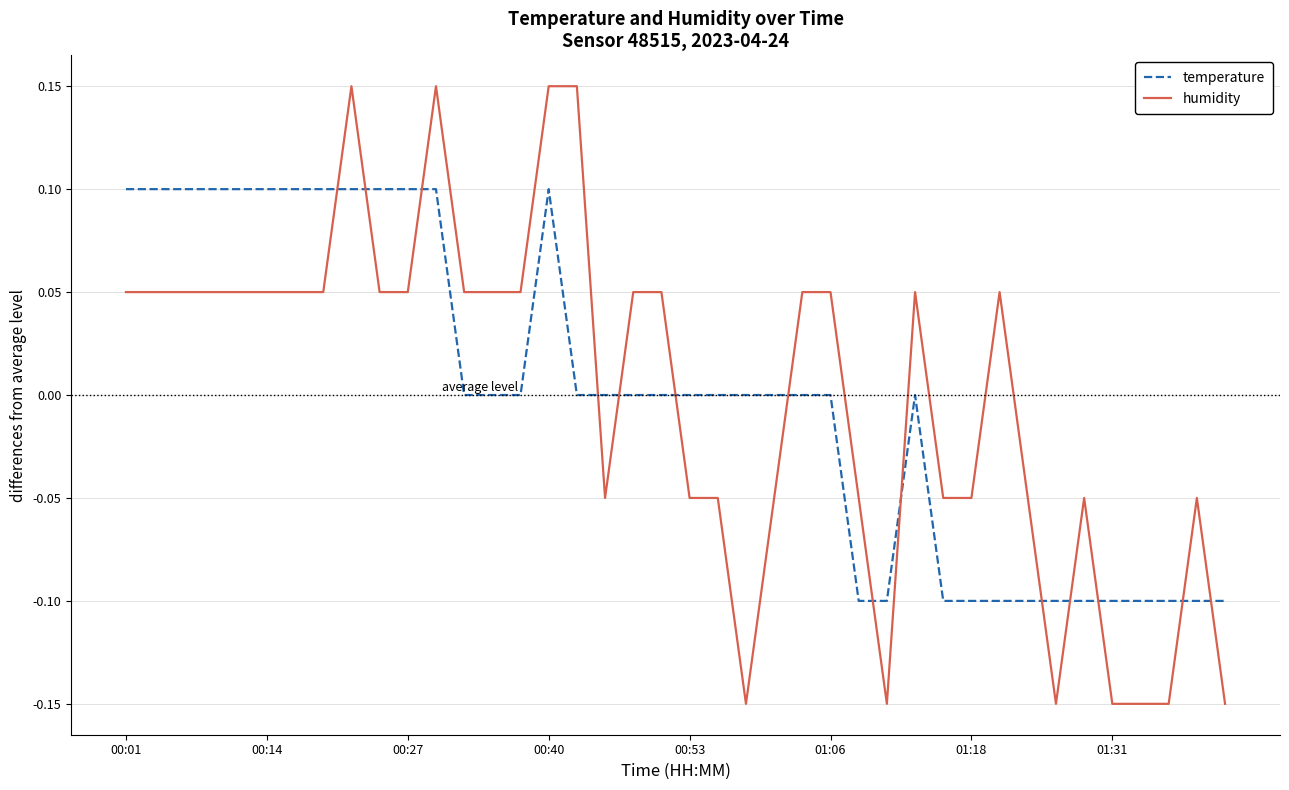

How many intersections are there between temperature and humidity?

14